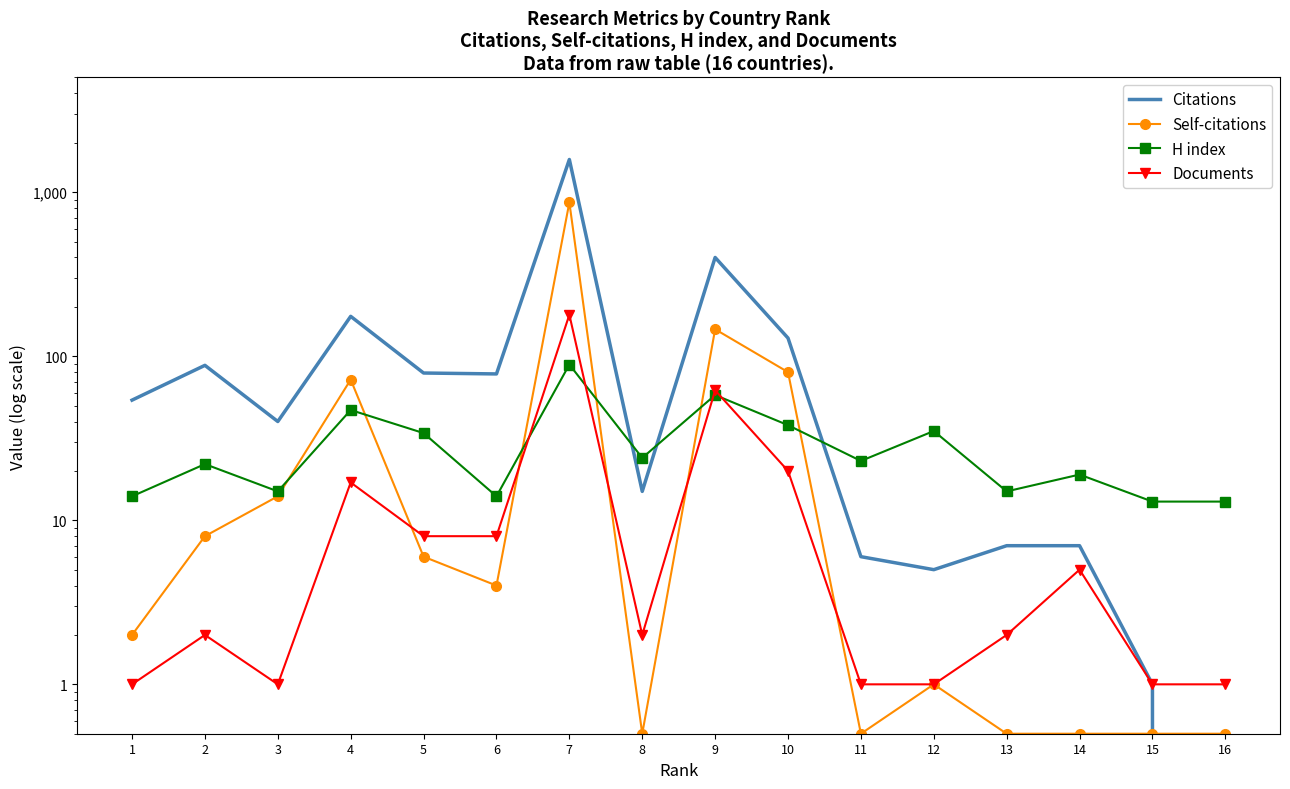

At 13, list the series in order from largest to smallest.

H index, Citations, Documents, Self-citations